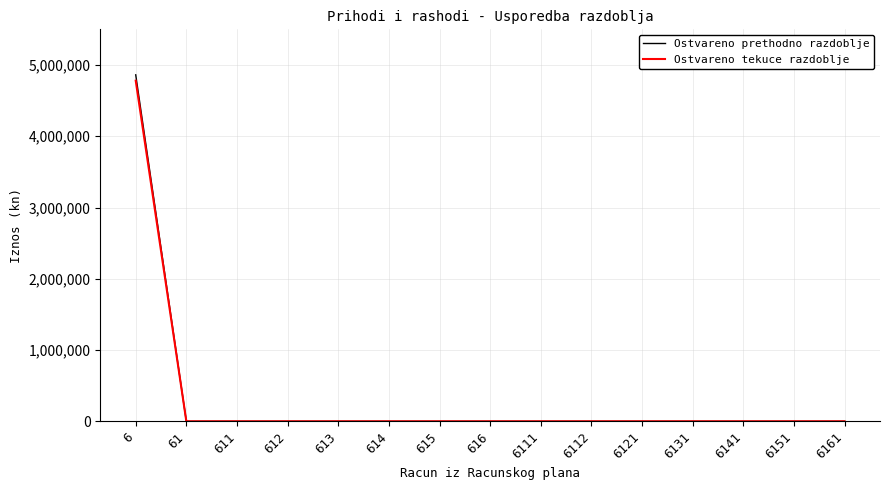

The value of Ostvareno tekuce razdoblje at 611 is 0.0. True or false?

True